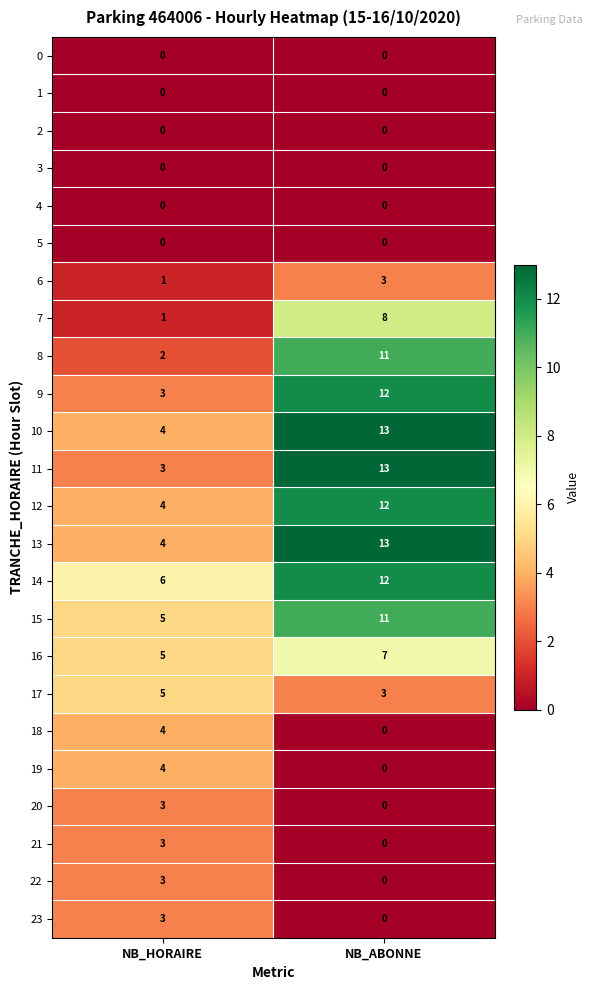

What is the difference between the maximum and minimum values in the 13 series?

9